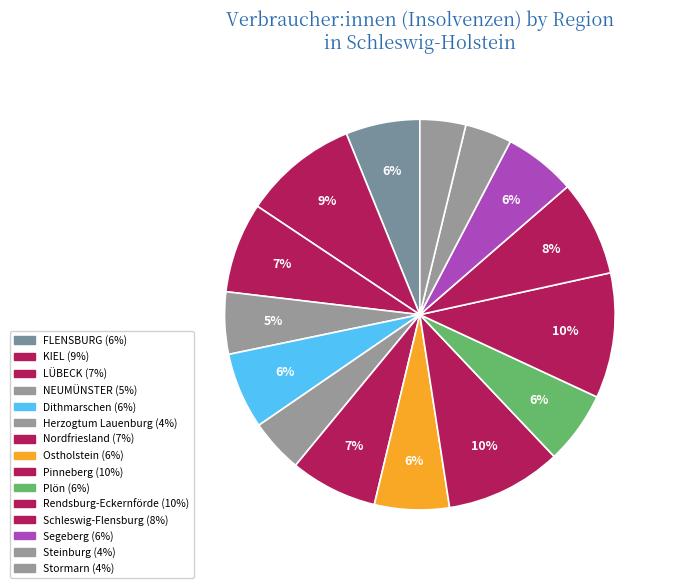

Count the number of slices in the pie.

15